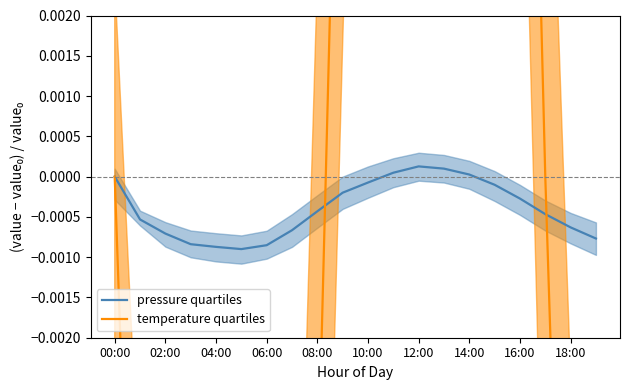

List the series in order of their peak value, highest first.

temperature quartiles, pressure quartiles